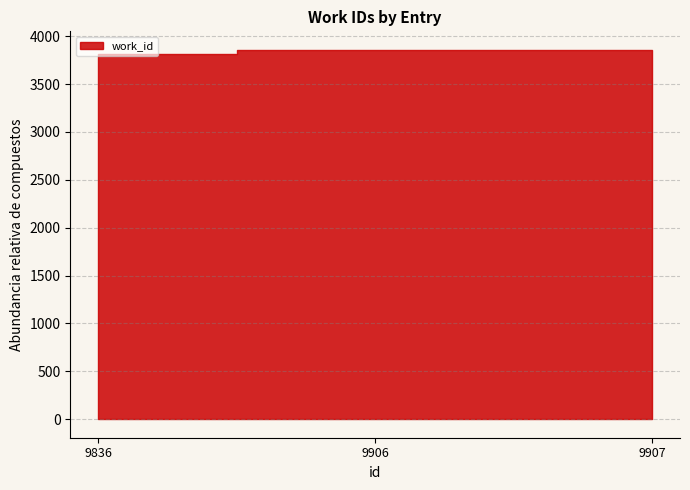

Is it true that the value at 9906 is 3856?

True